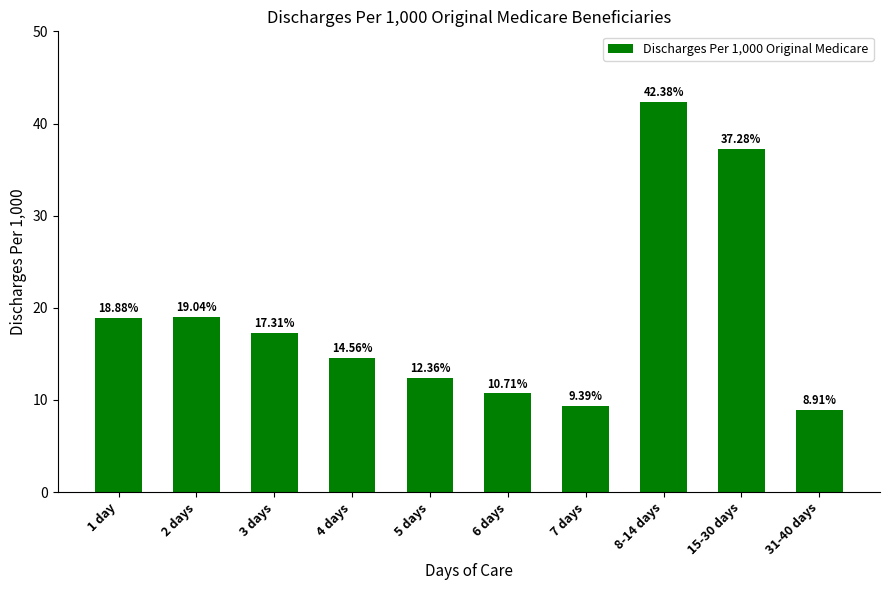

What is the sum of all values?

190.8